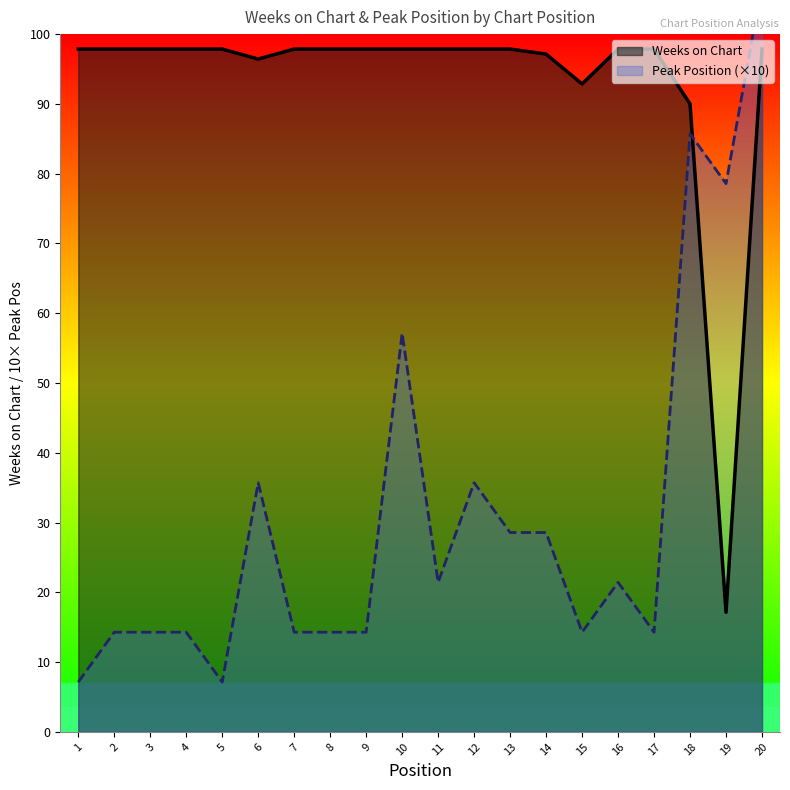

Between 2 and 17, which series saw the biggest shift?

Weeks on Chart